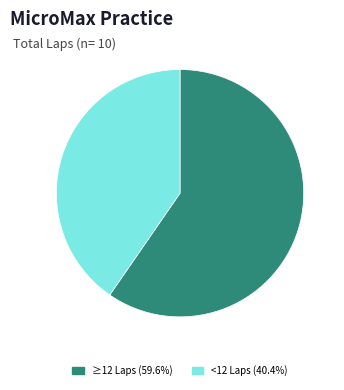

Do ≥12 Laps (59.6%) and <12 Laps (40.4%) together represent more than half of the pie?

Yes